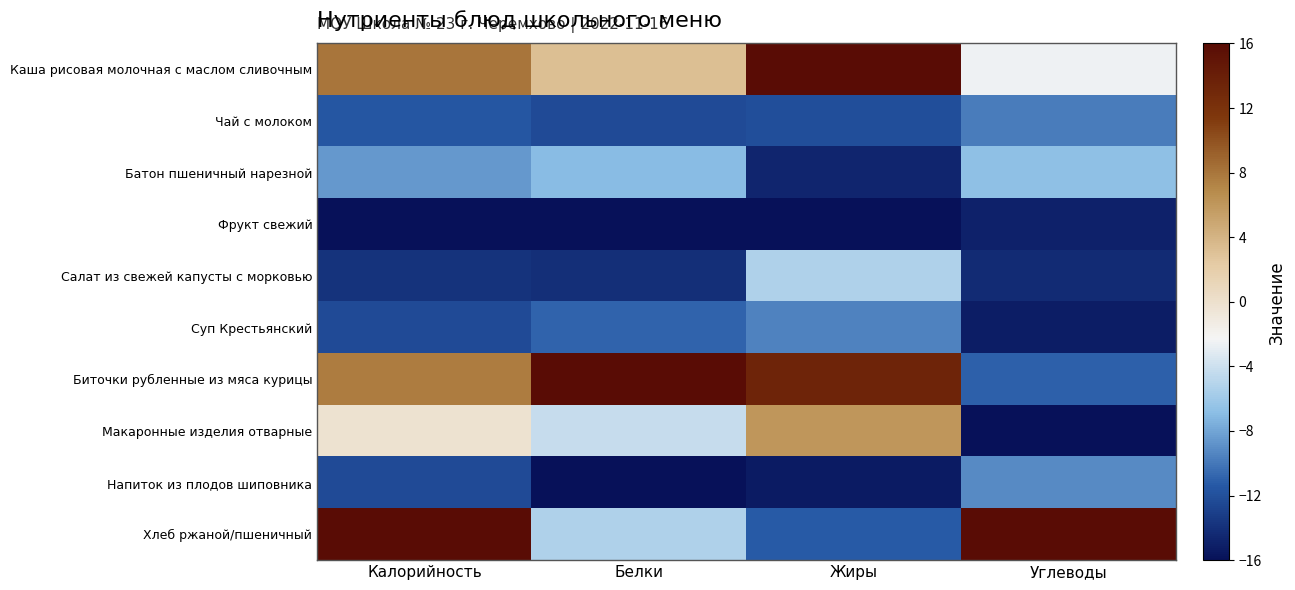

What is the difference between the highest and lowest values at Жиры?

32.0